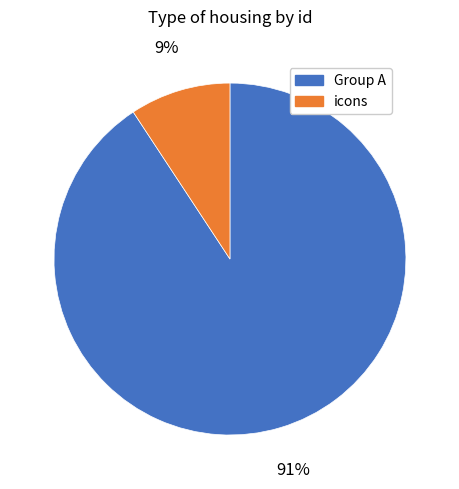

True or false: icons accounts for 4% of the total.

False